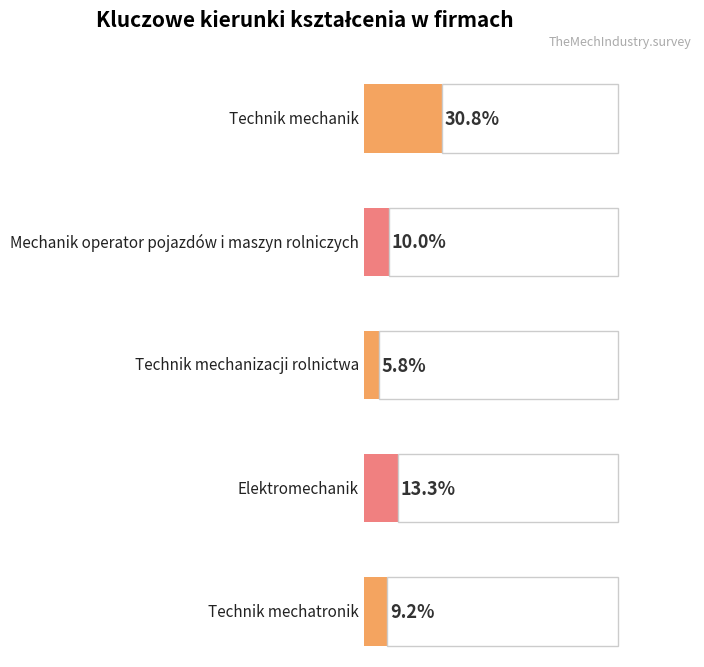

What is the label of the 5th bar from the right?

Technik mechanik